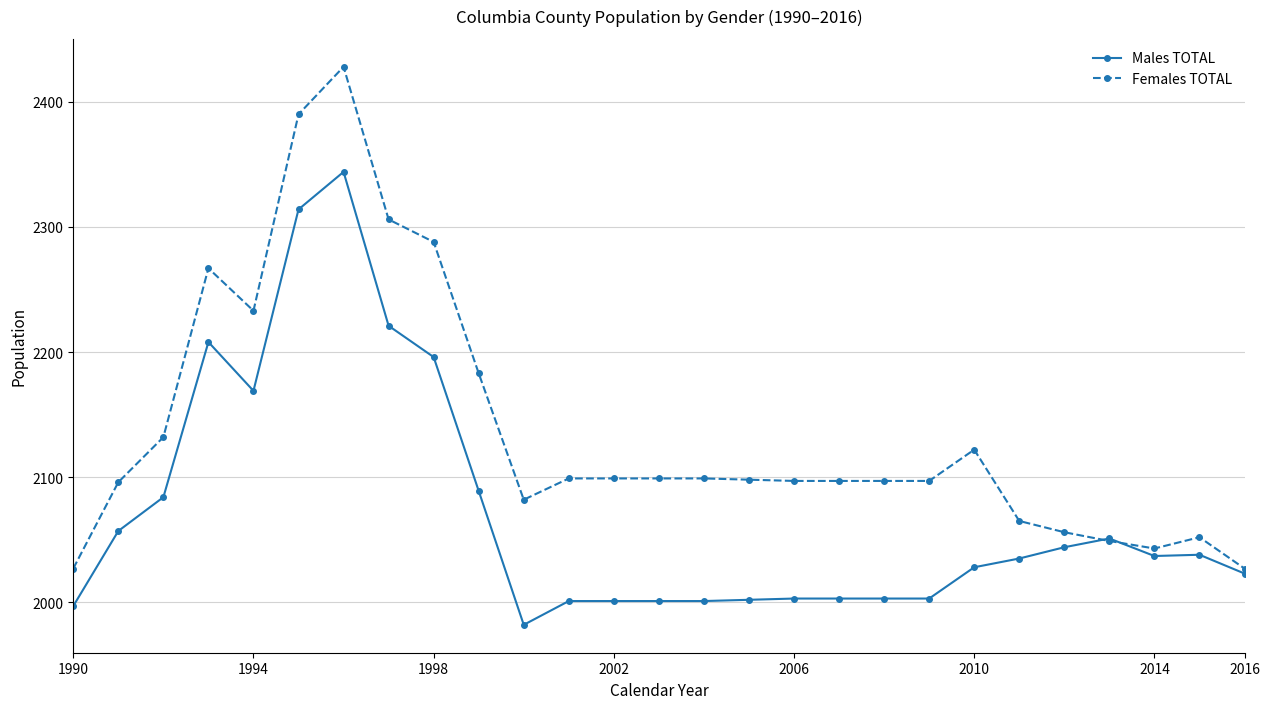

At how many categories does at least one series exceed 2071?

20